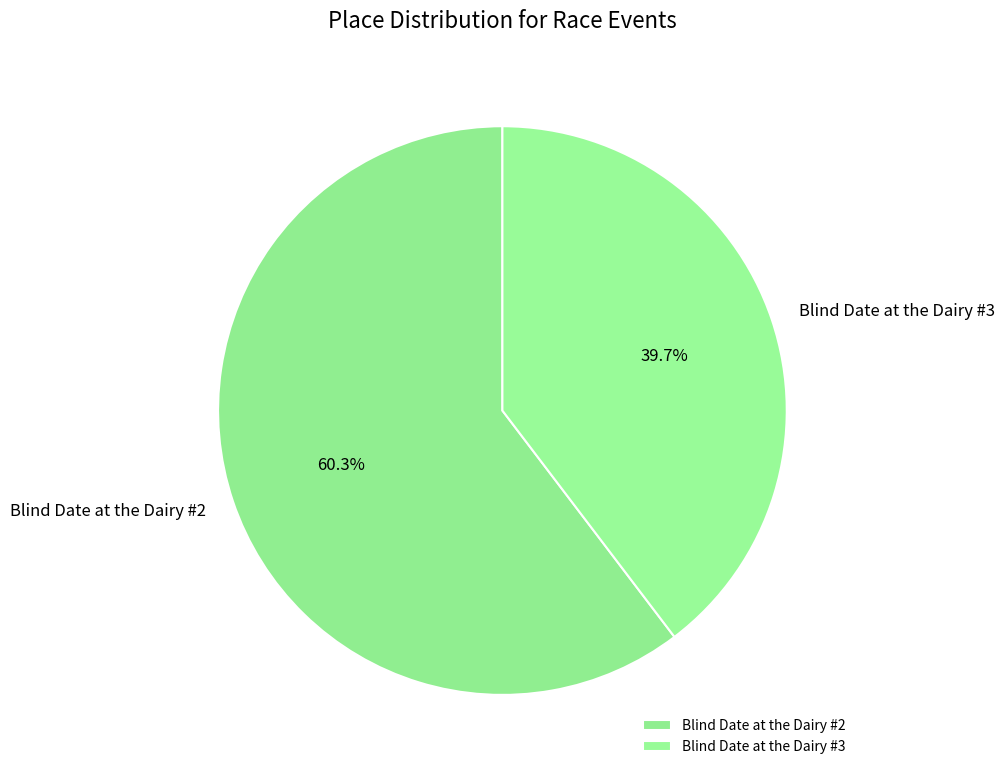

How many segments does this pie chart have?

2